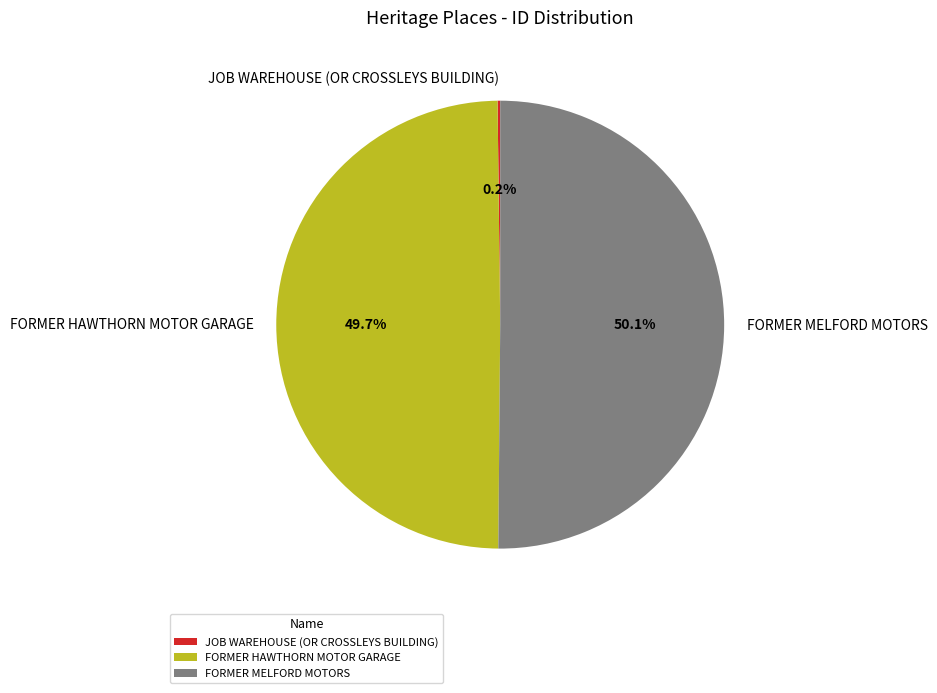

To the nearest percent, what portion does FORMER HAWTHORN MOTOR GARAGE represent?

50%